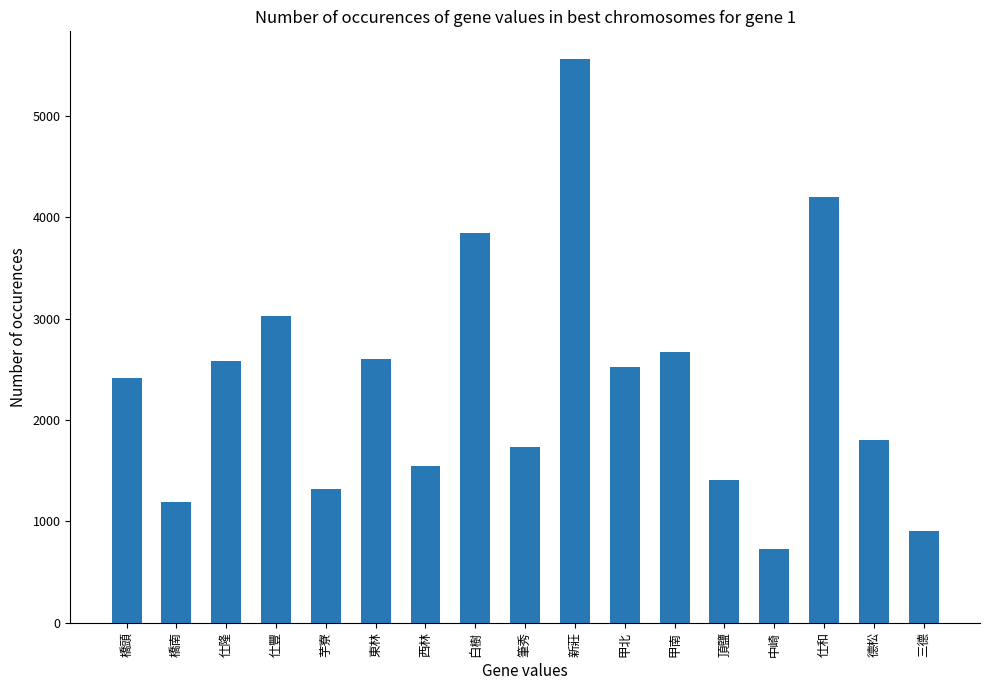

What is the value of the 14th bar from the left?

729